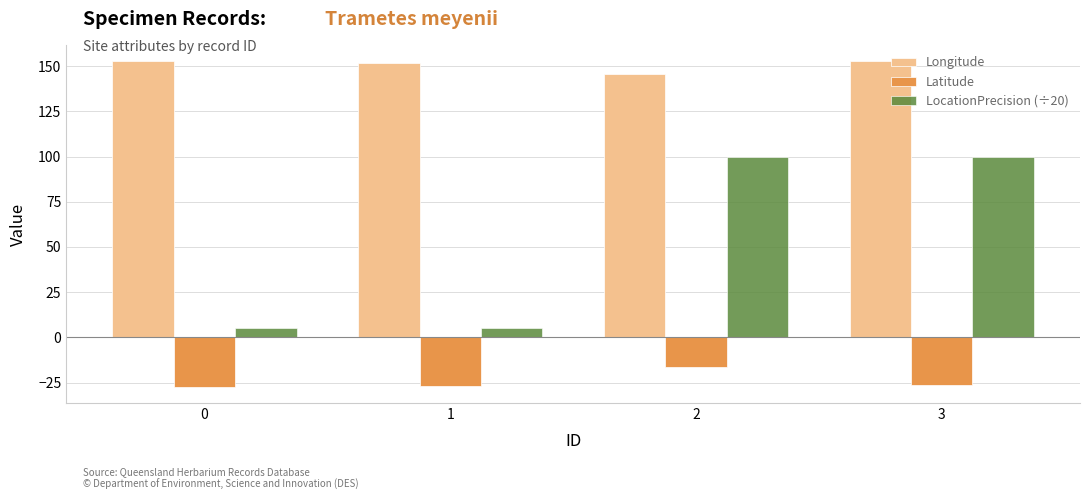

What is the total value across all series at 0?

130.4